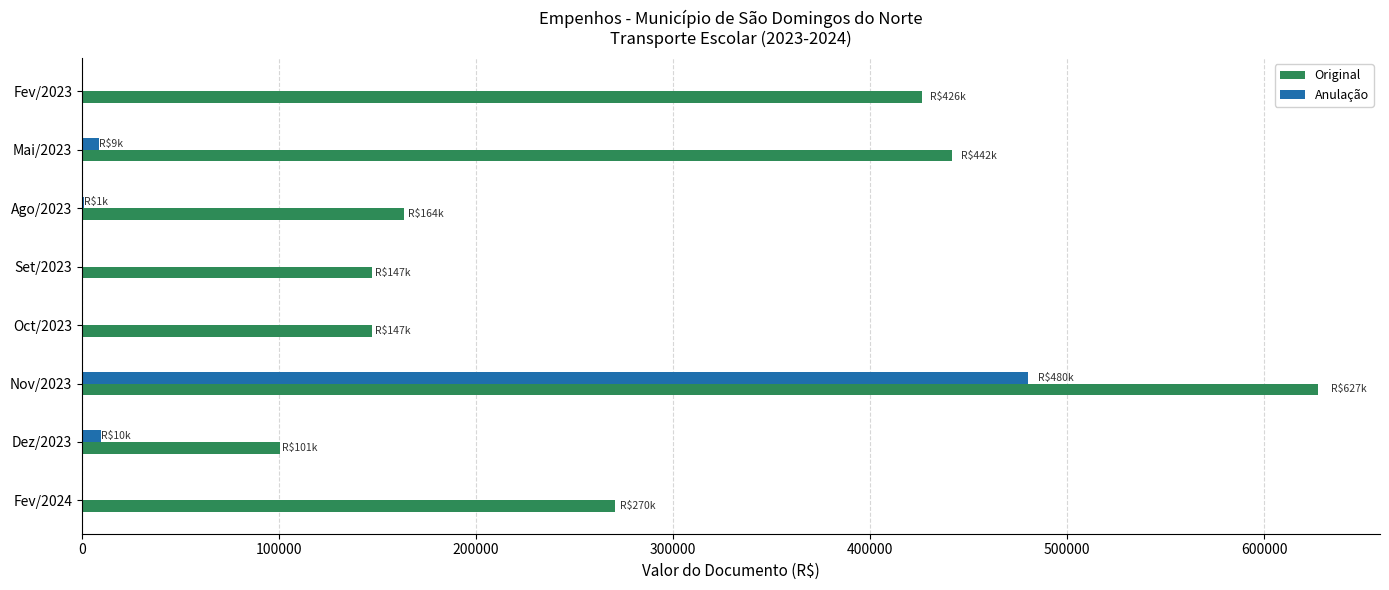

The value of Anulação at Oct/2023 is -329599.2. True or false?

False